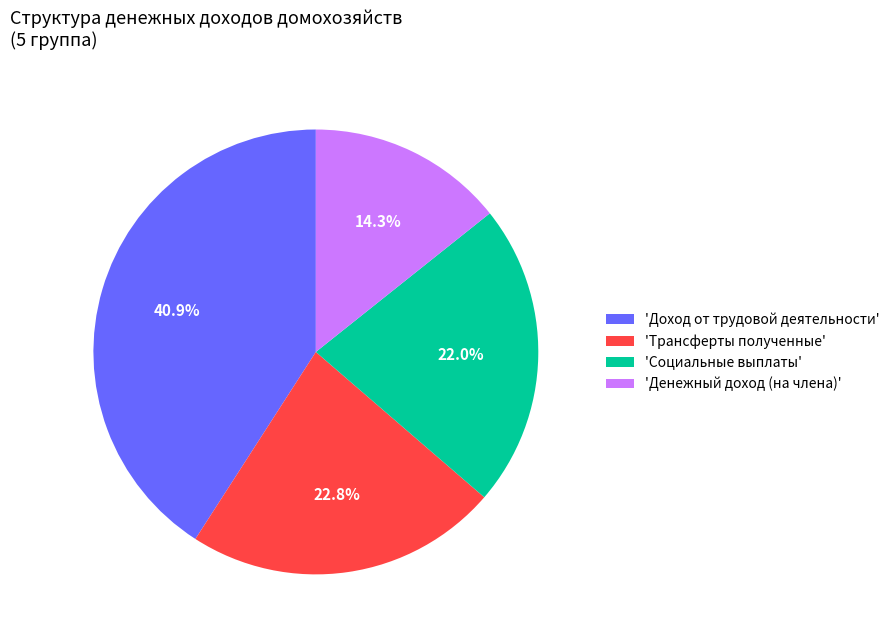

Is there a majority slice in this chart?

No